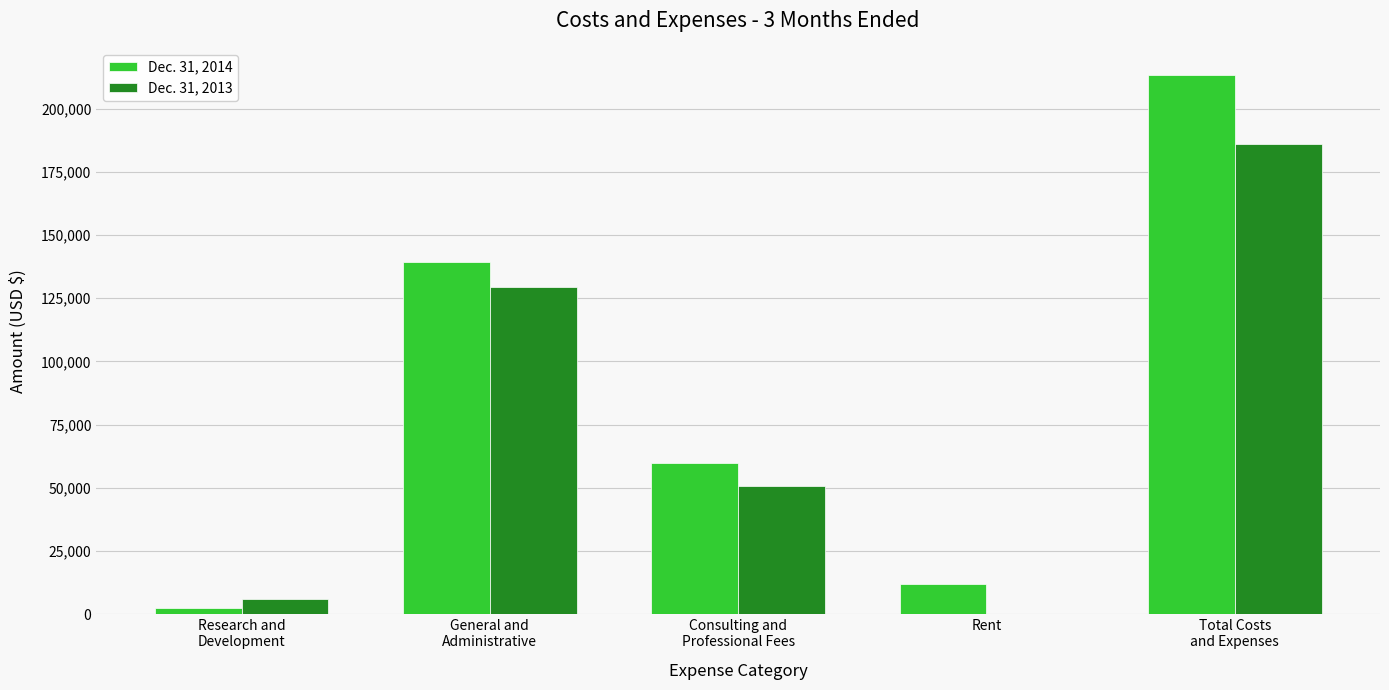

What is the maximum value shown in the chart?

213409